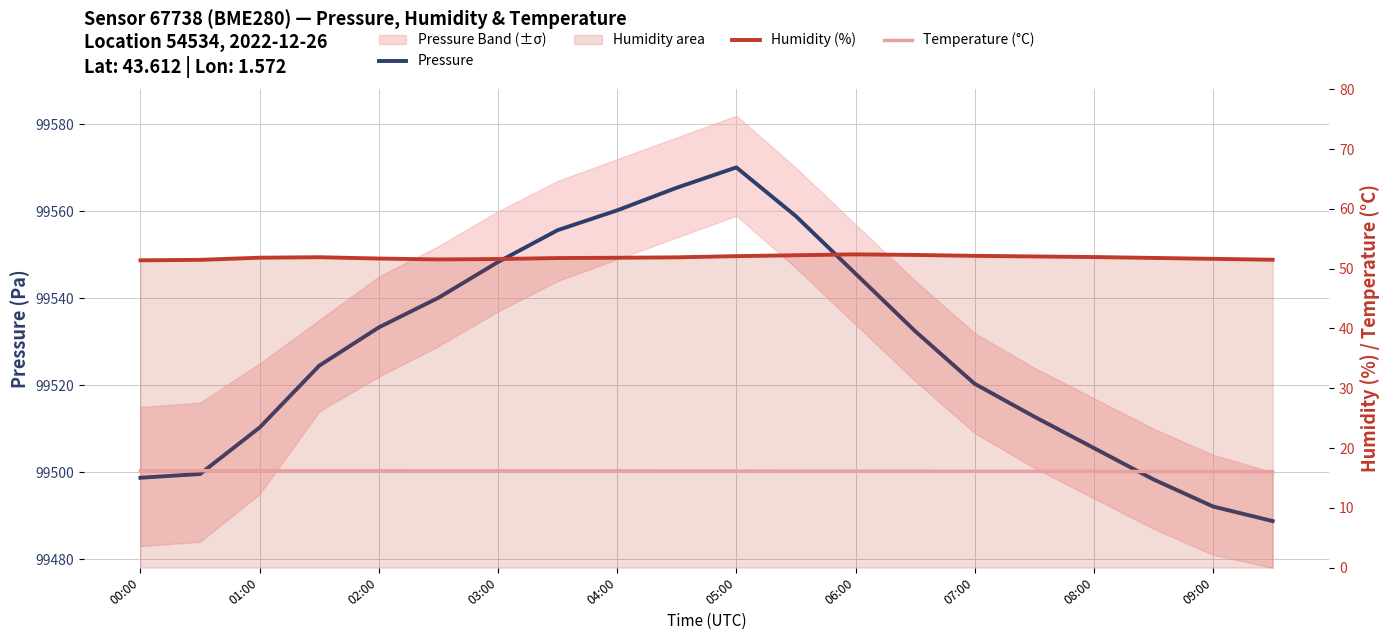

True or false: Humidity (%) and Temperature (°C) intersect in this chart.

False